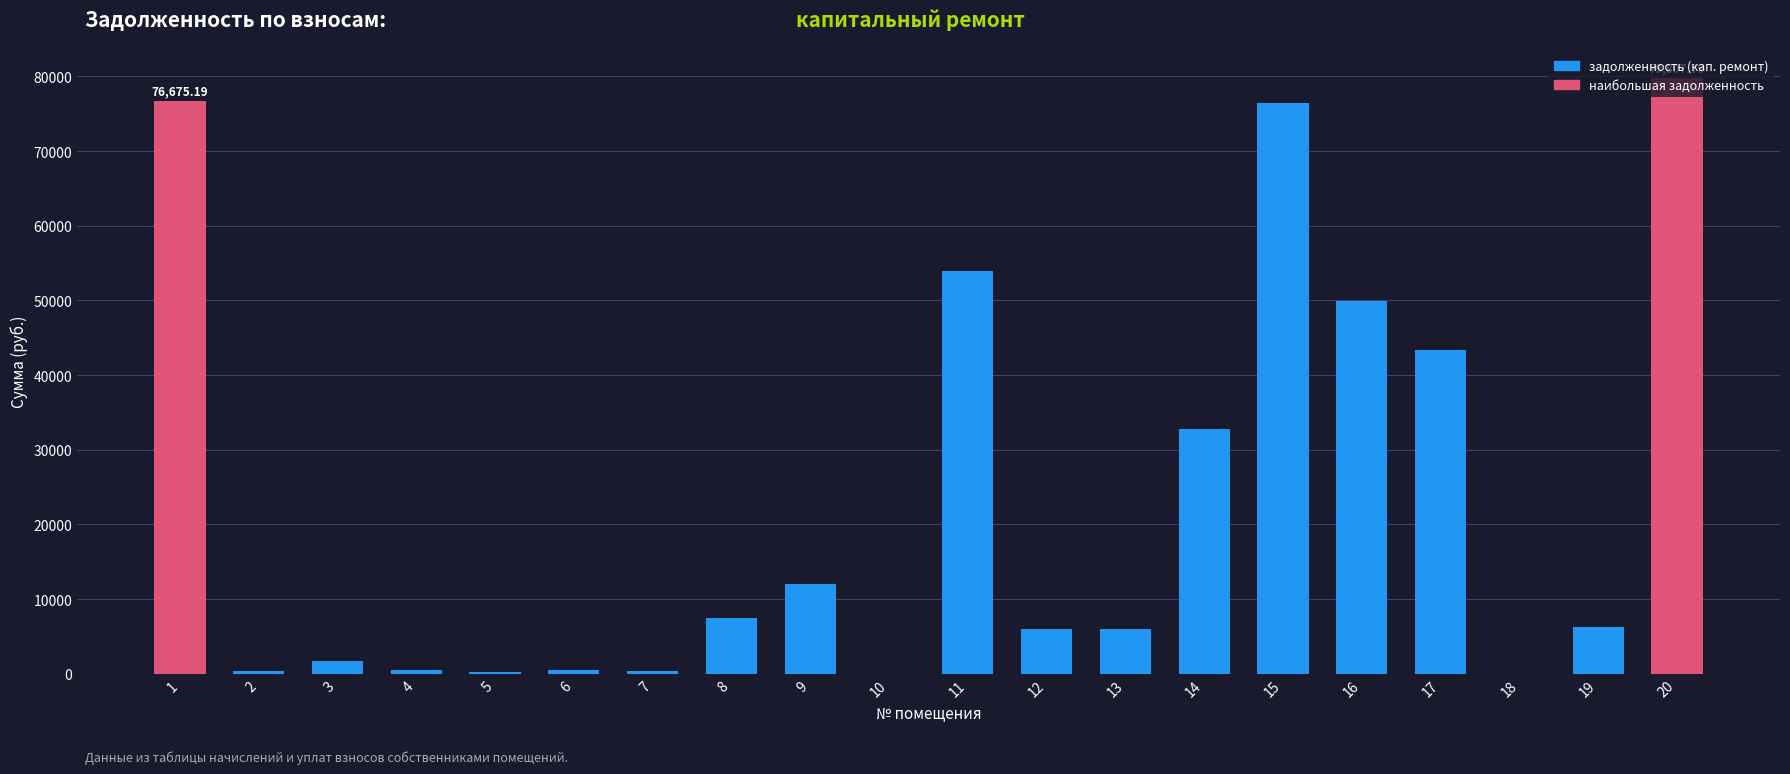

Count the number of values greater than 6193.

10